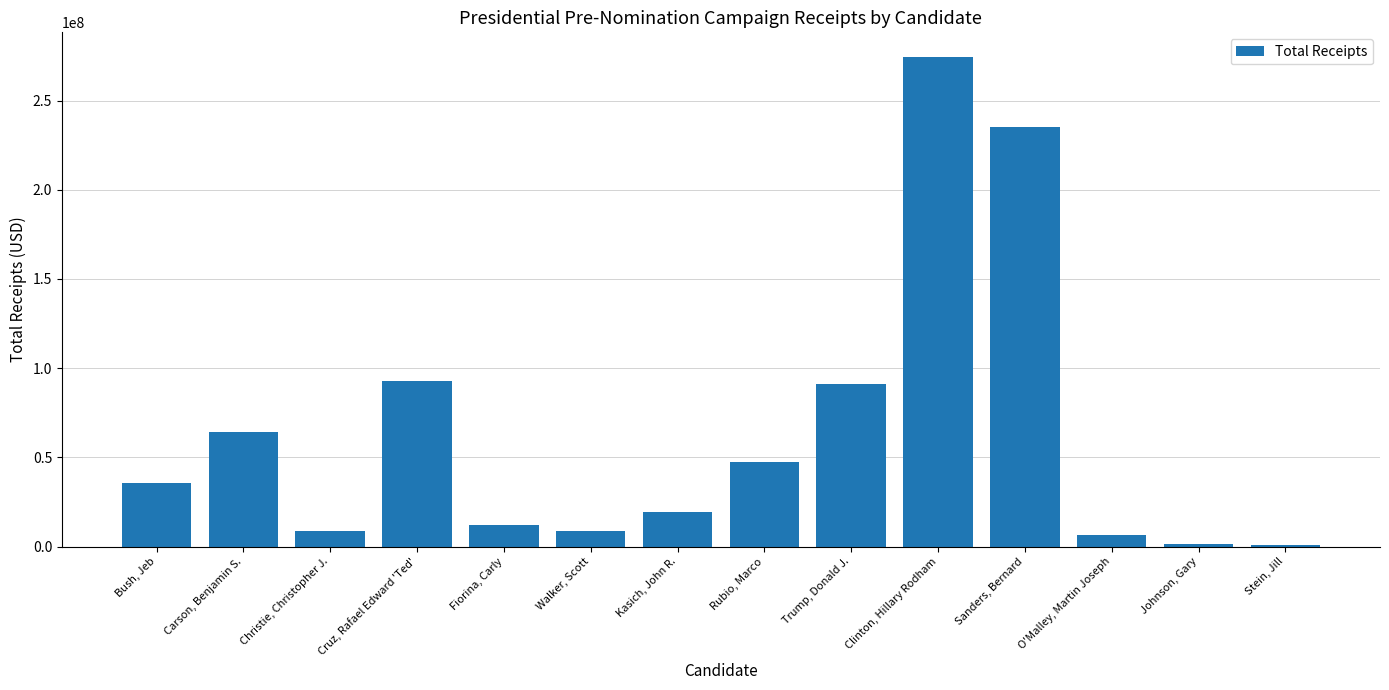

Count the number of data series in this chart.

1